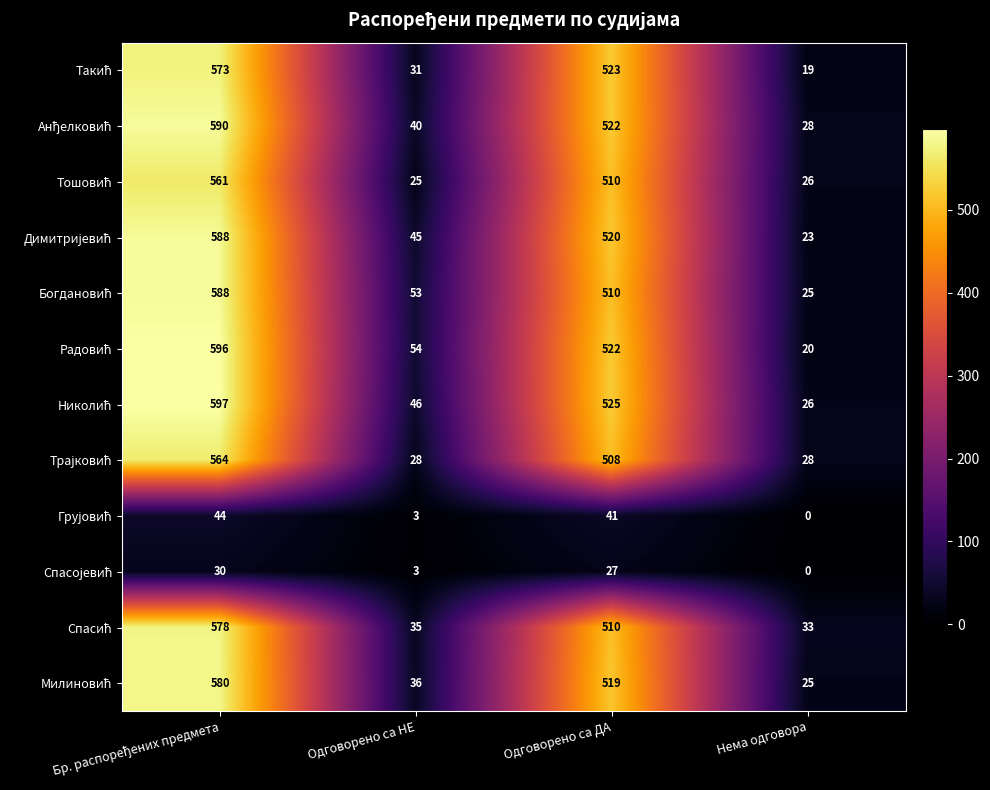

What is the spread (max minus min) of values at Одговорено са НЕ?

51